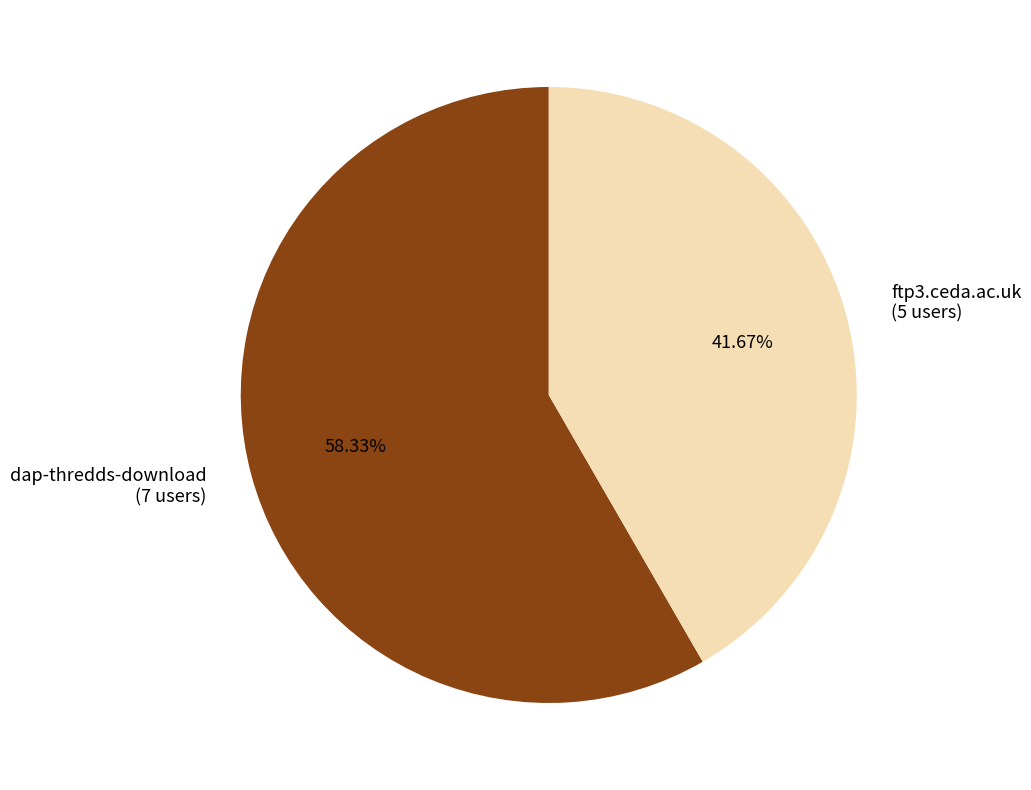

What is the total percentage of ftp3.ceda.ac.uk and dap-thredds-download?

100.0%